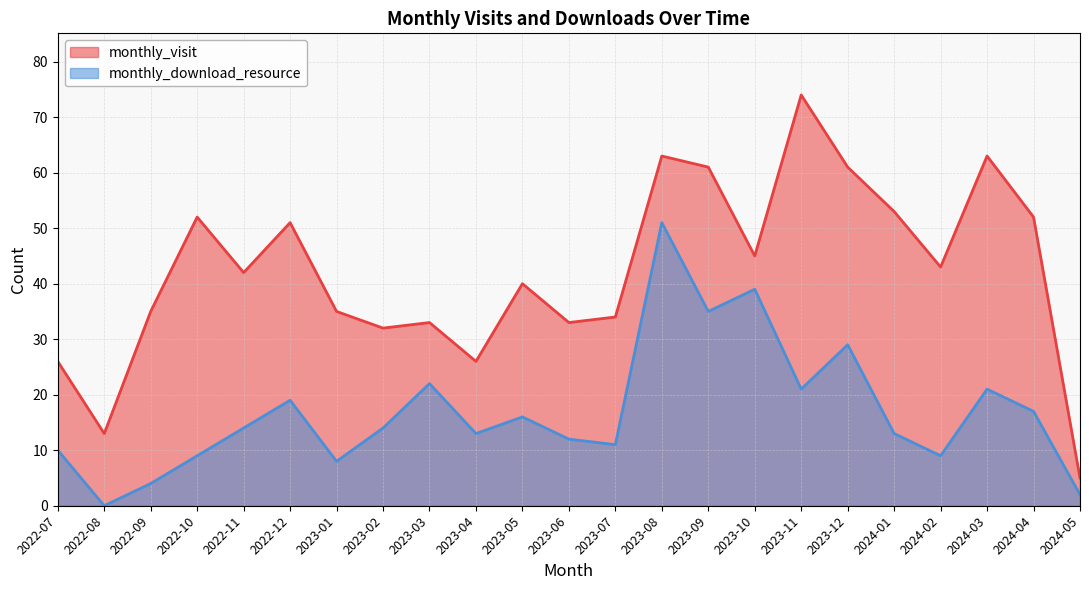

What is the label of the 9th point from the right?

2023-09